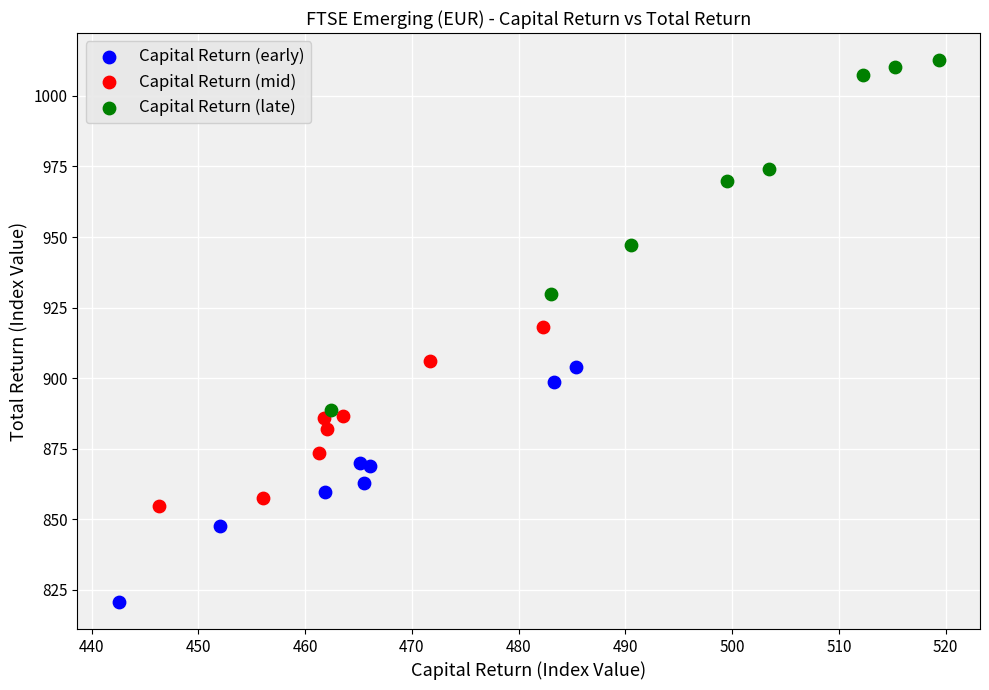

Which series has the largest Y range (max minus min)?

Capital Return (late)